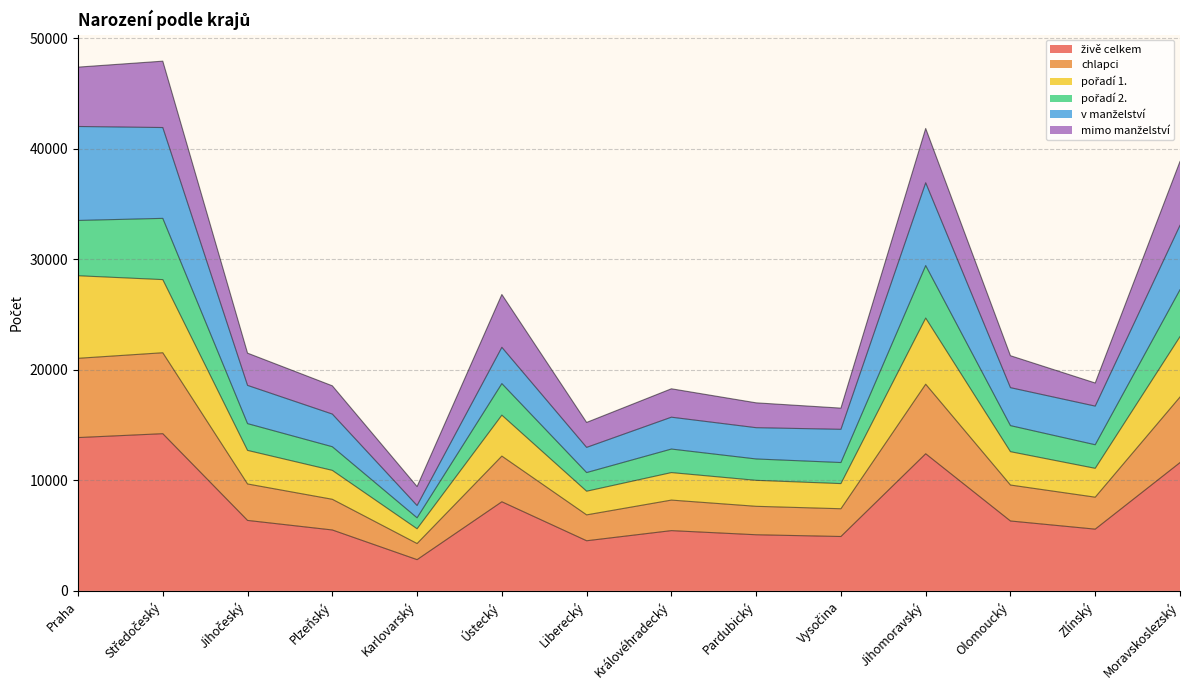

The živě celkem series shows 7492 at Vysočina. True or false?

False